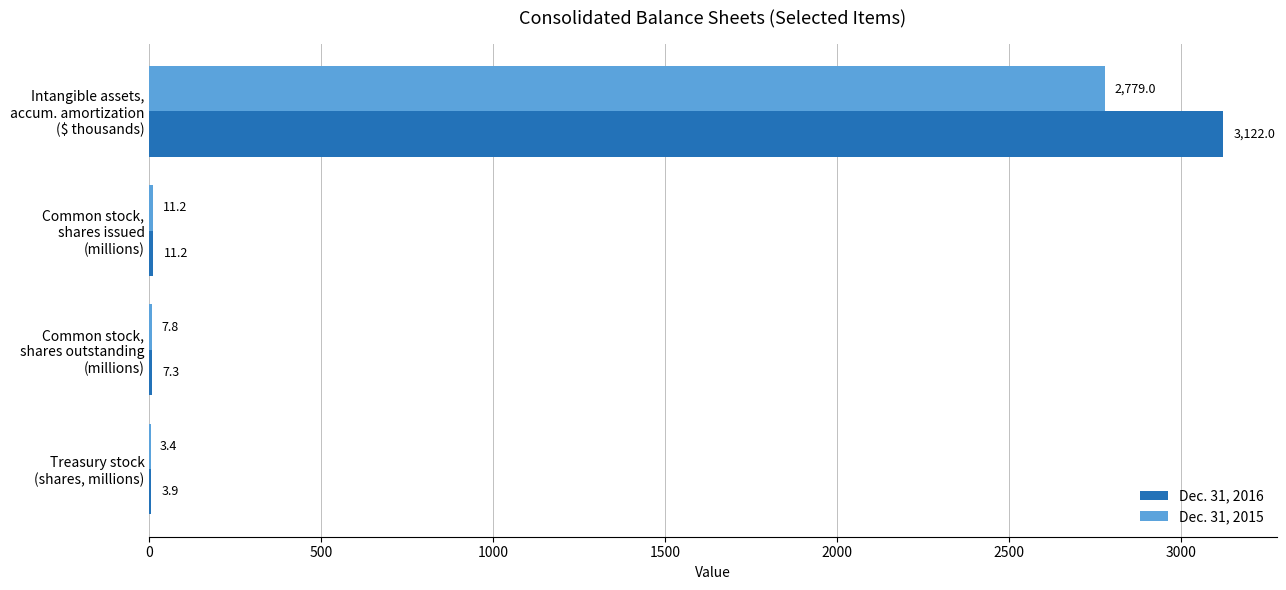

Which series has the largest total across all categories?

Dec. 31, 2016